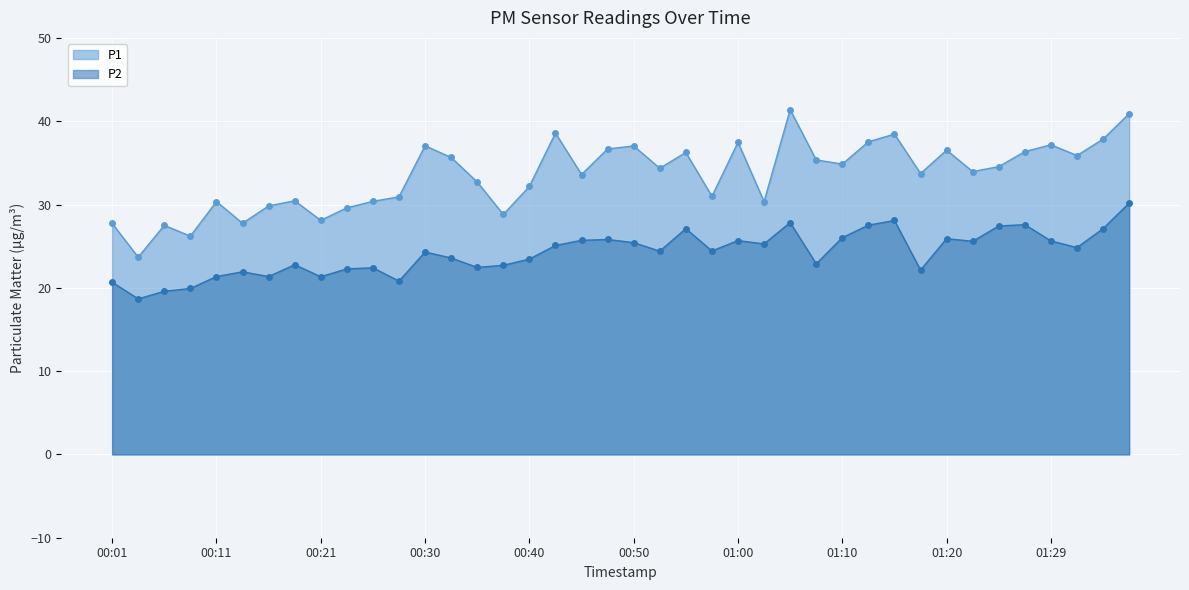

The value of P1 at 00:43 is 38.6. True or false?

True